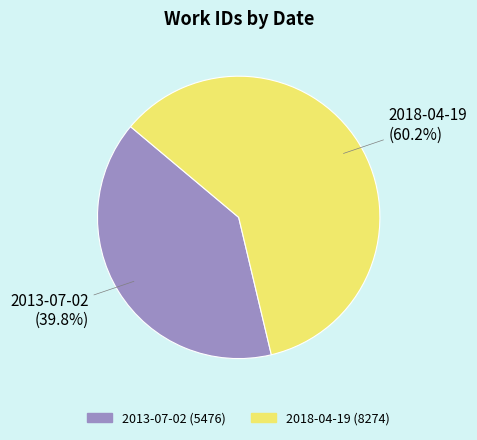

Does 2013-07-02 account for over 50% of the chart?

No